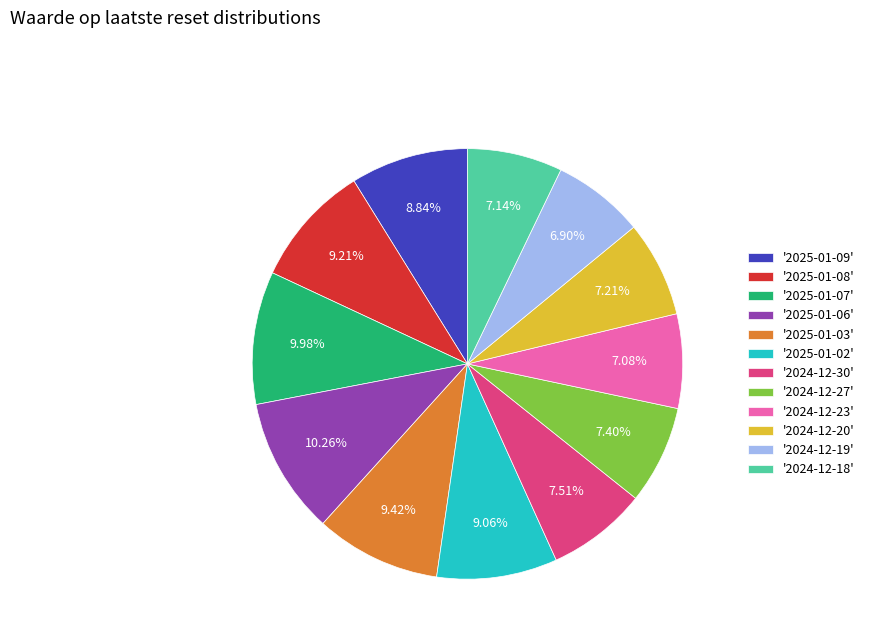

Is the sum of '2025-01-03' and '2025-01-09' greater than half?

No